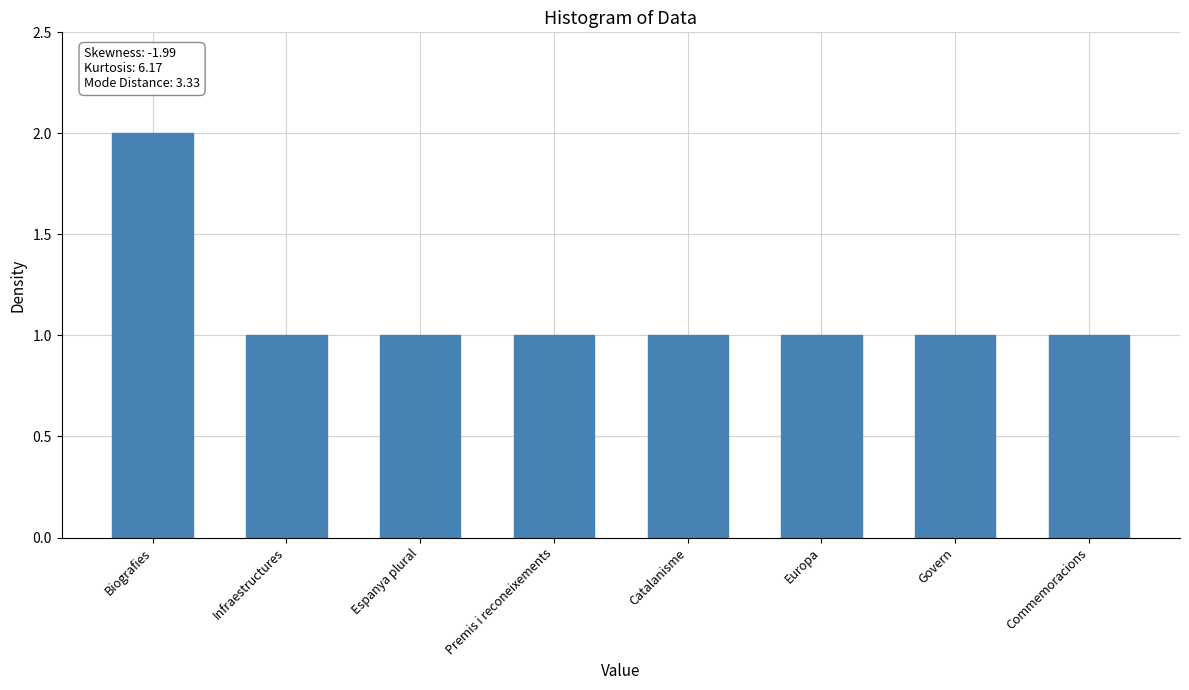

Reading left to right, transcribe all the data shown in this chart.

Biografies=2	Infraestructures=1	Espanya plural=1	Premis i reconeixements=1	Catalanisme=1	Europa=1	Govern=1	Commemoracions=1